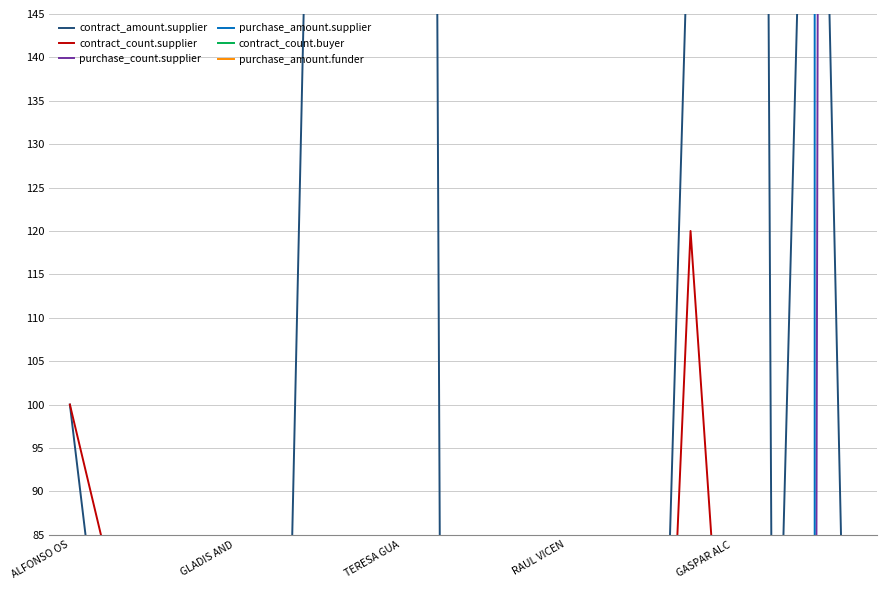

True or false: purchase_amount.supplier has more than 2 interior local peaks.

False